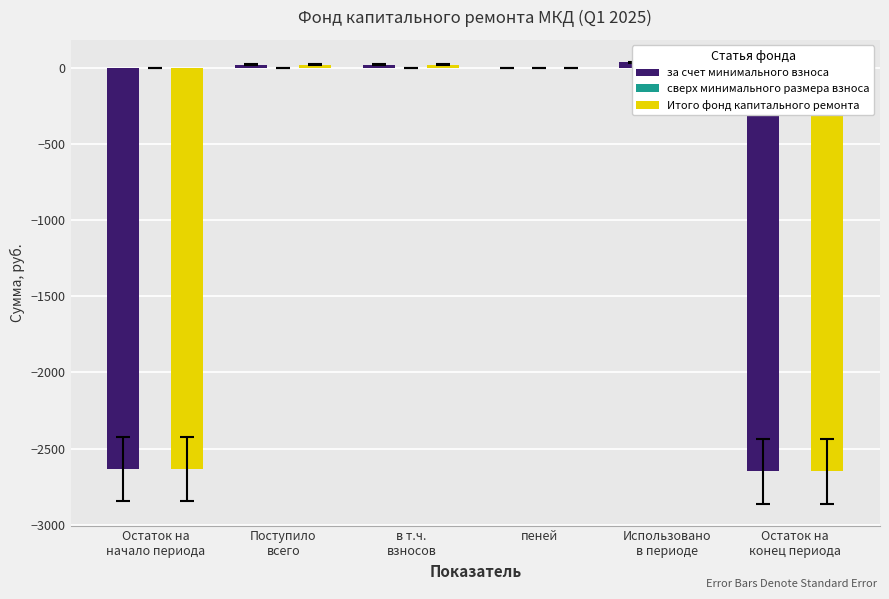

What are all the series names shown in the legend?

за счет минимального взноса, сверх минимального размера взноса, Итого фонд капитального ремонта